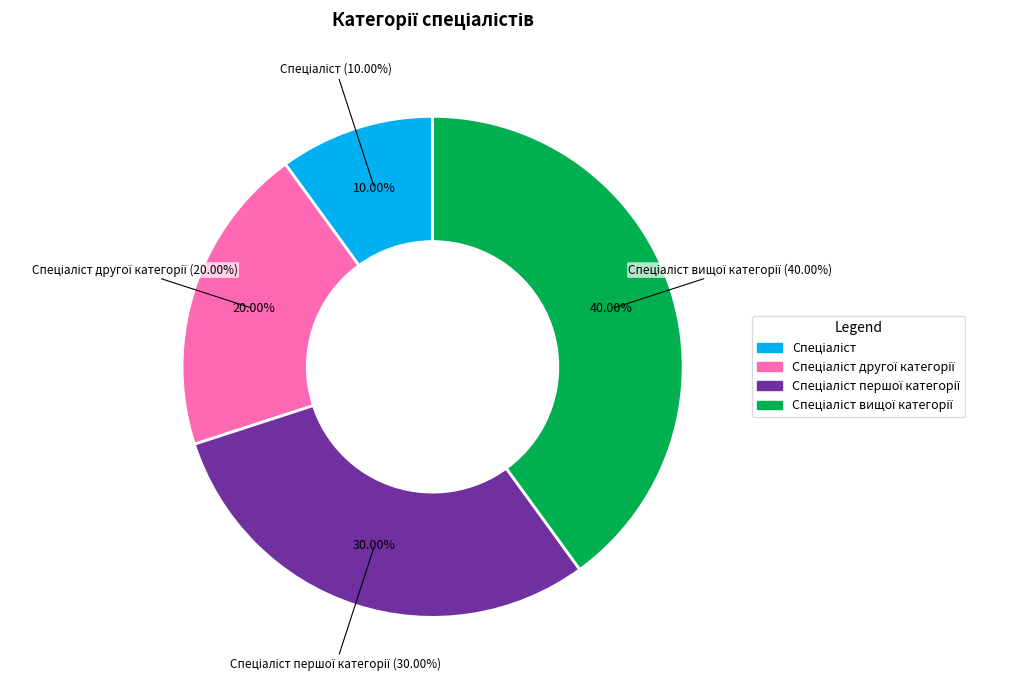

True or false: Спеціаліст accounts for 24% of the total.

False